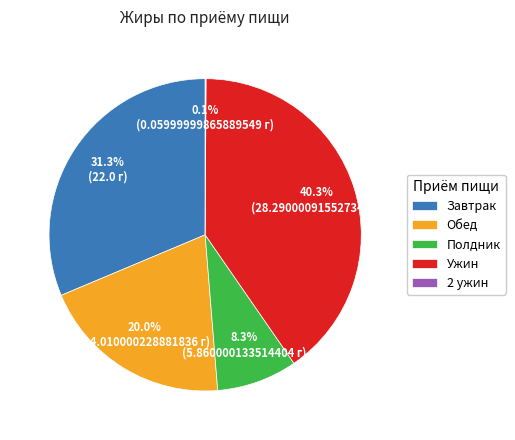

To the nearest percent, what is the combined percentage of Ужин and Обед?

60%